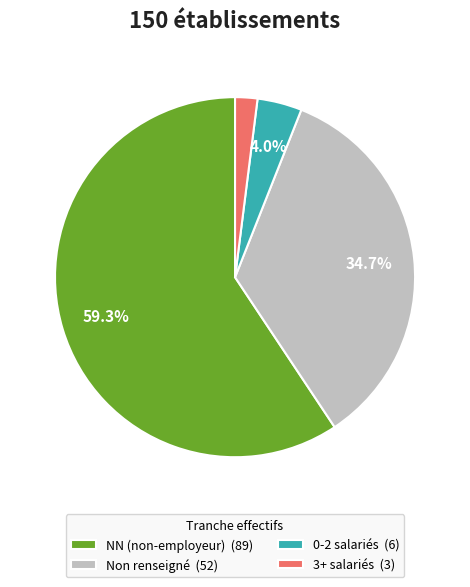

Is 0-2 salariés (6) the majority of the pie?

No